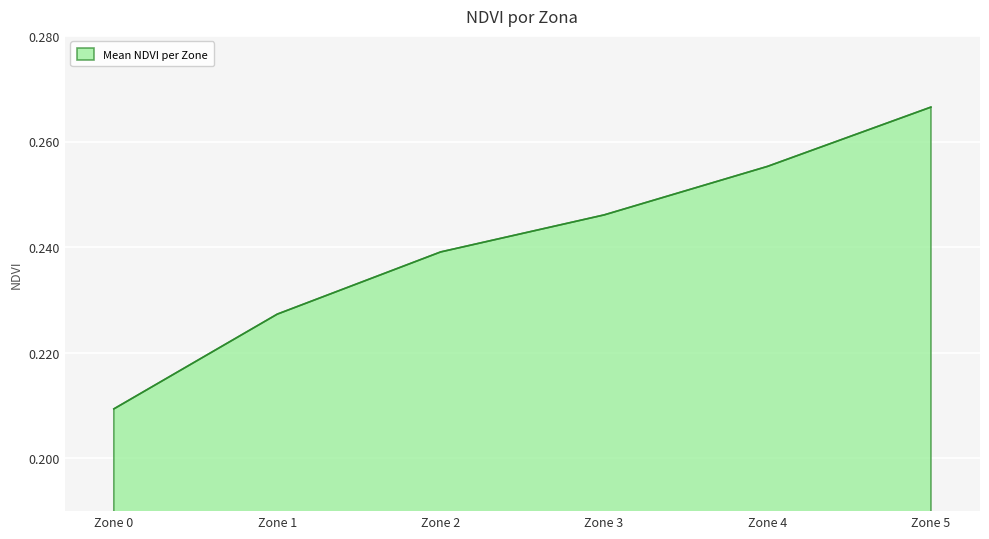

What is the sum of all values?

1.4